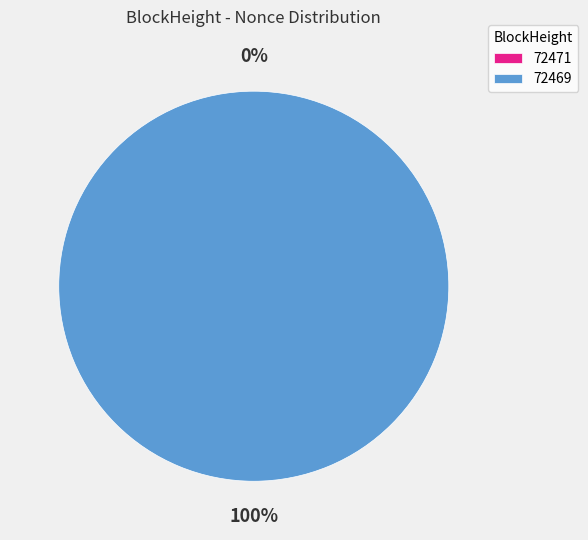

Does 72469 represent more than half of the total?

Yes